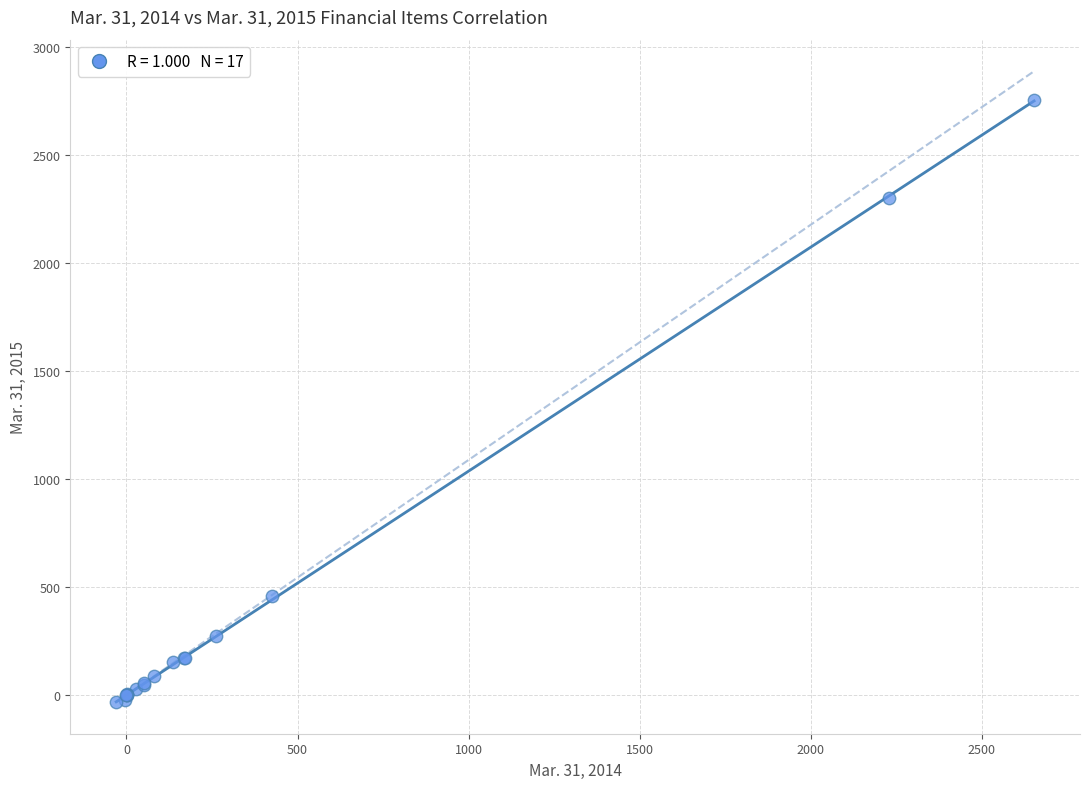

What Y value in the scatter plot is closest to 1361?

456.5